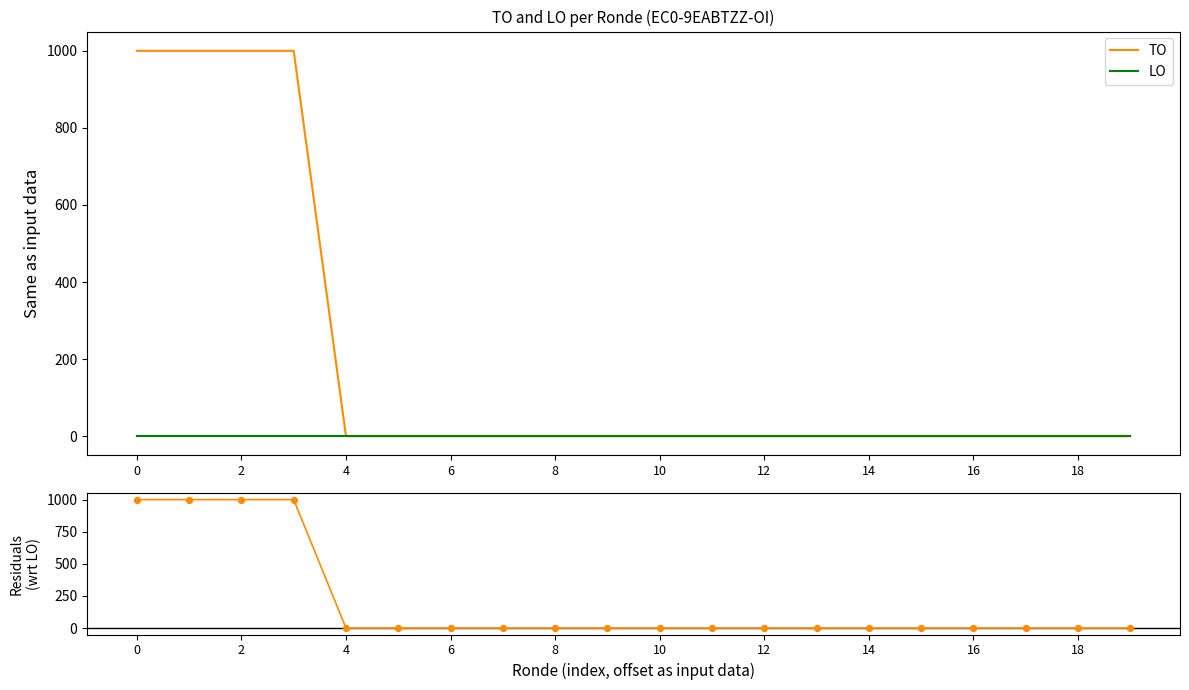

Which series has the largest total across all categories?

TO